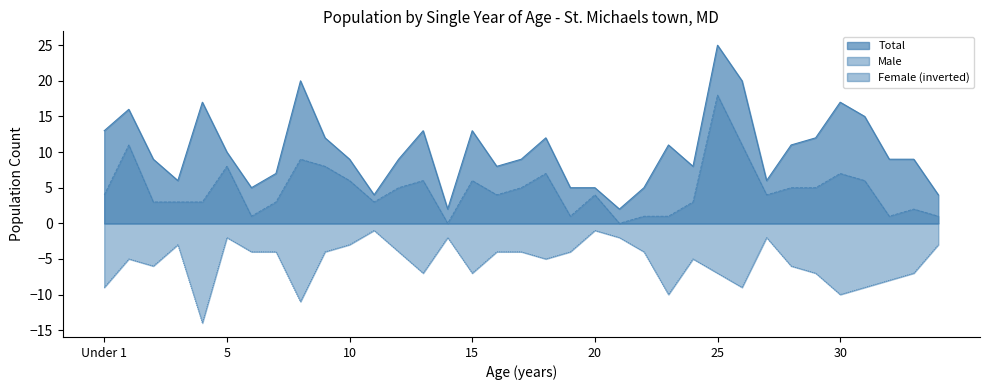

How many values in the Male series exceed 4?

16